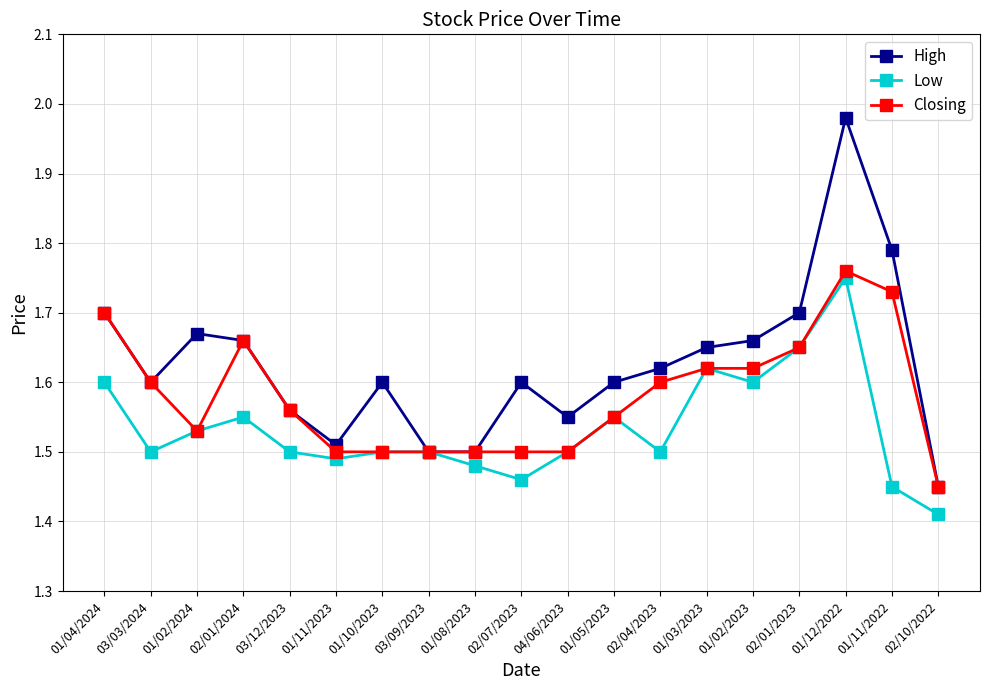

Which series changed the most between 02/01/2024 and 01/11/2023?

Closing